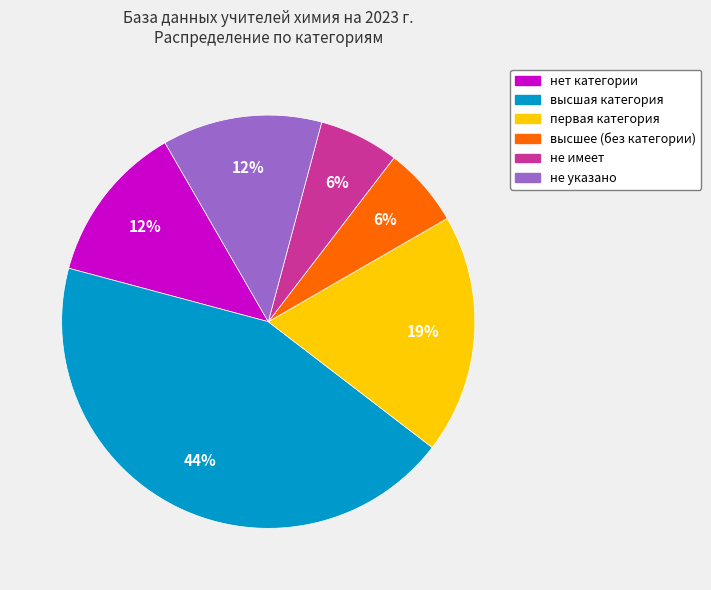

Is there a majority slice in this chart?

No